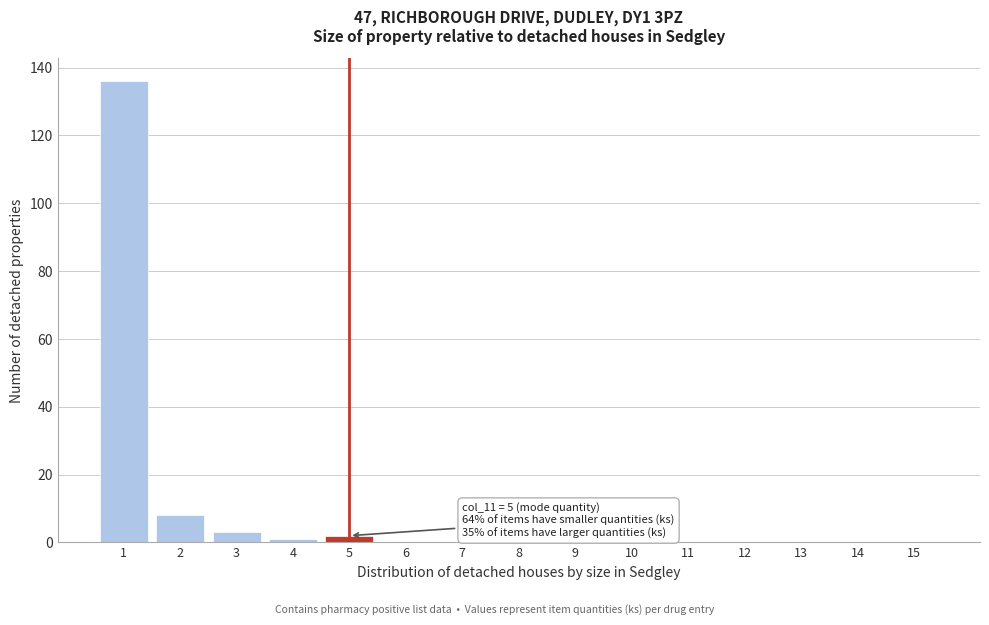

Which range on the x-axis has the tallest bar?

0.5 to 1.5